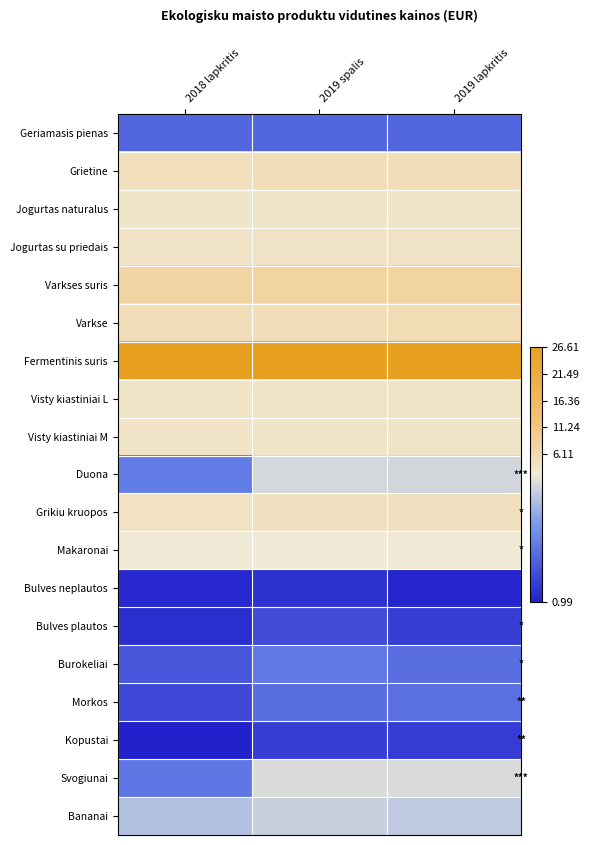

Reading left to right, list all the values displayed in this chart.

Geriamasis pienas: 2018 lapkritis=1.4	2019 spalis=1.4	2019 lapkritis=1.4
Grietine: 2018 lapkritis=5.2	2019 spalis=5.4	2019 lapkritis=5.4
Jogurtas naturalus: 2018 lapkritis=3.8	2019 spalis=3.7	2019 lapkritis=3.7
Jogurtas su priedais: 2018 lapkritis=3.9	2019 spalis=4.0	2019 lapkritis=4.0
Varkses suris: 2018 lapkritis=7.7	2019 spalis=7.8	2019 lapkritis=7.8
Varkse: 2018 lapkritis=5.4	2019 spalis=5.5	2019 lapkritis=5.5
Fermentinis suris: 2018 lapkritis=26.6	2019 spalis=26.6	2019 lapkritis=26.6
Visty kiastiniai L: 2018 lapkritis=3.9	2019 spalis=3.9	2019 lapkritis=3.9
Visty kiastiniai M: 2018 lapkritis=3.8	2019 spalis=3.7	2019 lapkritis=3.7
Duona: 2018 lapkritis=1.6	2019 spalis=2.1	2019 lapkritis=2.1
Grikiu kruopos: 2018 lapkritis=4.2	2019 spalis=4.5	2019 lapkritis=4.5
Makaronai: 2018 lapkritis=2.4	2019 spalis=2.2	2019 lapkritis=2.2
Bulves neplautos: 2018 lapkritis=1.0	2019 spalis=1.1	2019 lapkritis=1.0
Bulves plautos: 2018 lapkritis=1.1	2019 spalis=1.3	2019 lapkritis=1.2
Burokeliai: 2018 lapkritis=1.3	2019 spalis=1.5	2019 lapkritis=1.5
Morkos: 2018 lapkritis=1.2	2019 spalis=1.5	2019 lapkritis=1.5
Kopustai: 2018 lapkritis=1.0	2019 spalis=1.2	2019 lapkritis=1.2
Svogiunai: 2018 lapkritis=1.5	2019 spalis=2.1	2019 lapkritis=2.1
Bananai: 2018 lapkritis=2.0	2019 spalis=2.1	2019 lapkritis=2.0